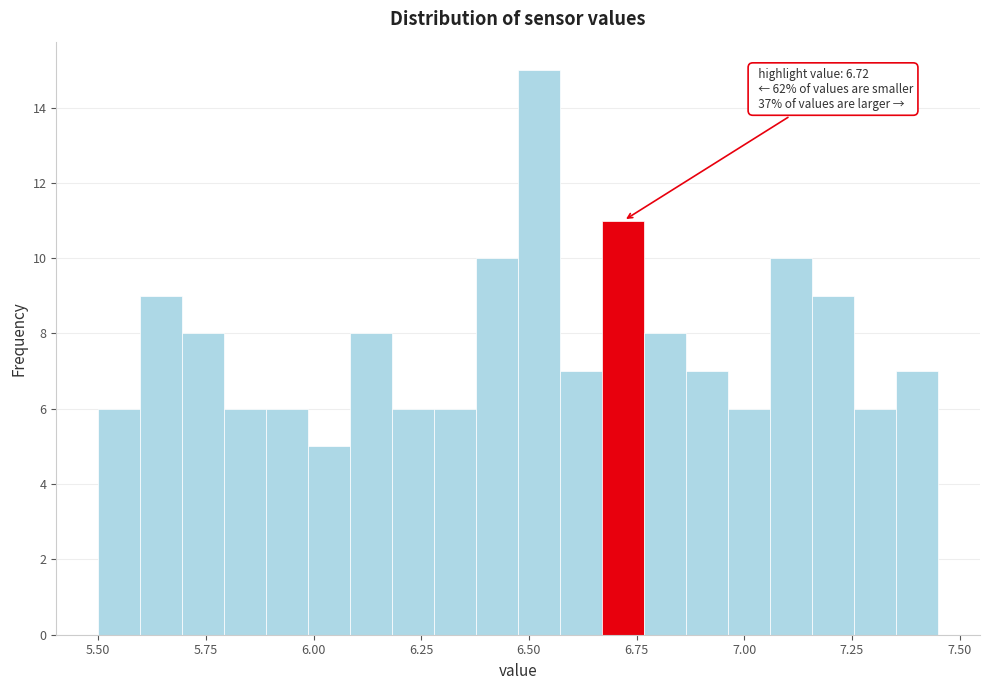

Read against the x-axis, roughly where is the centre of the tallest bar?

6.50